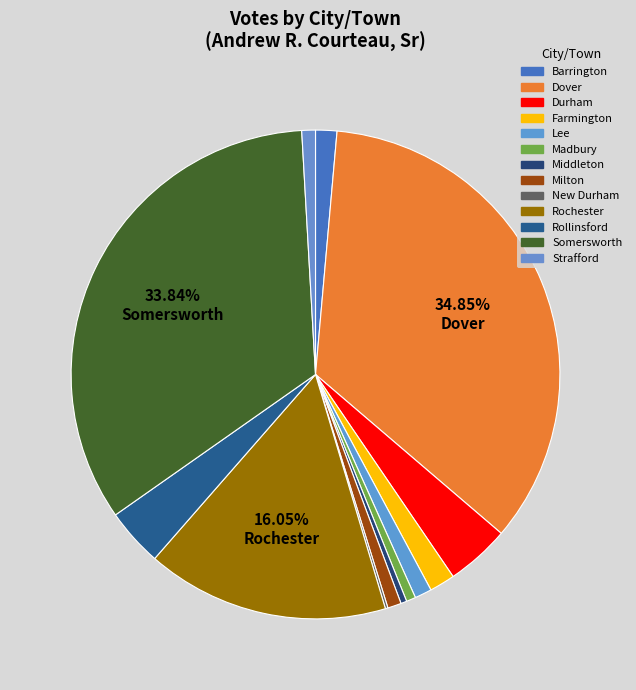

True or false: Lee accounts for 9% of the total.

False